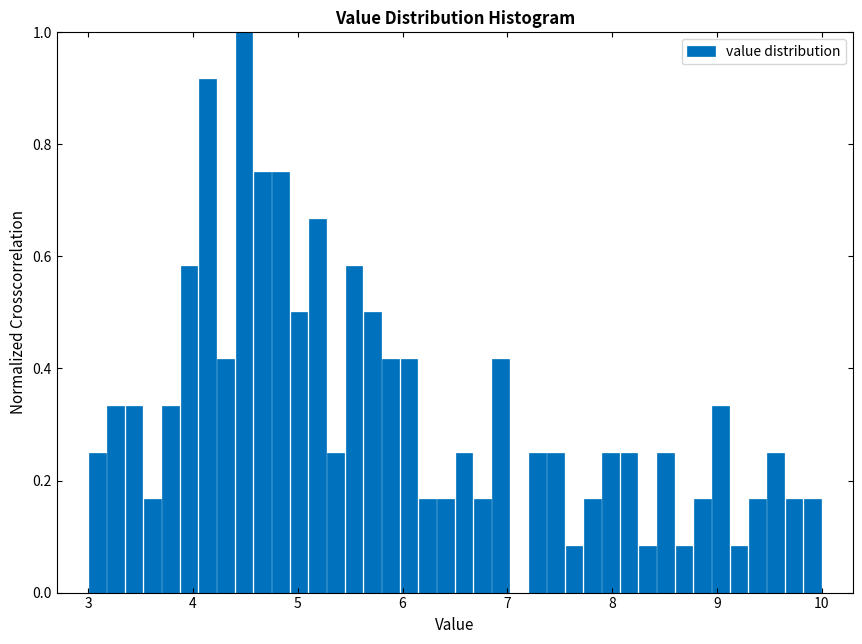

Read against the x-axis, roughly where is the centre of the tallest bar?

4.5